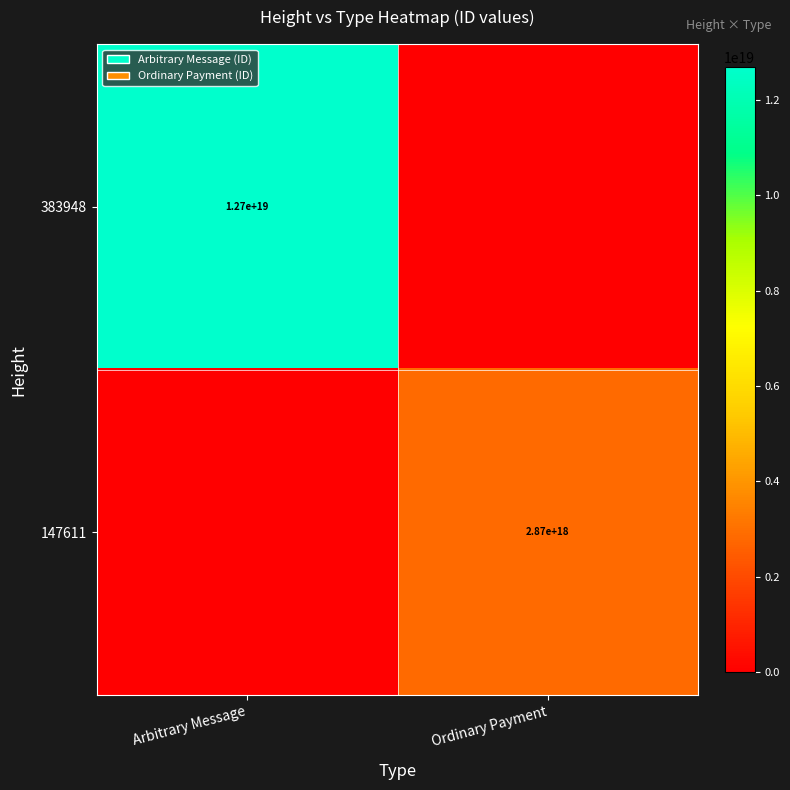

At which category is the sum across all series the highest?

Arbitrary Message